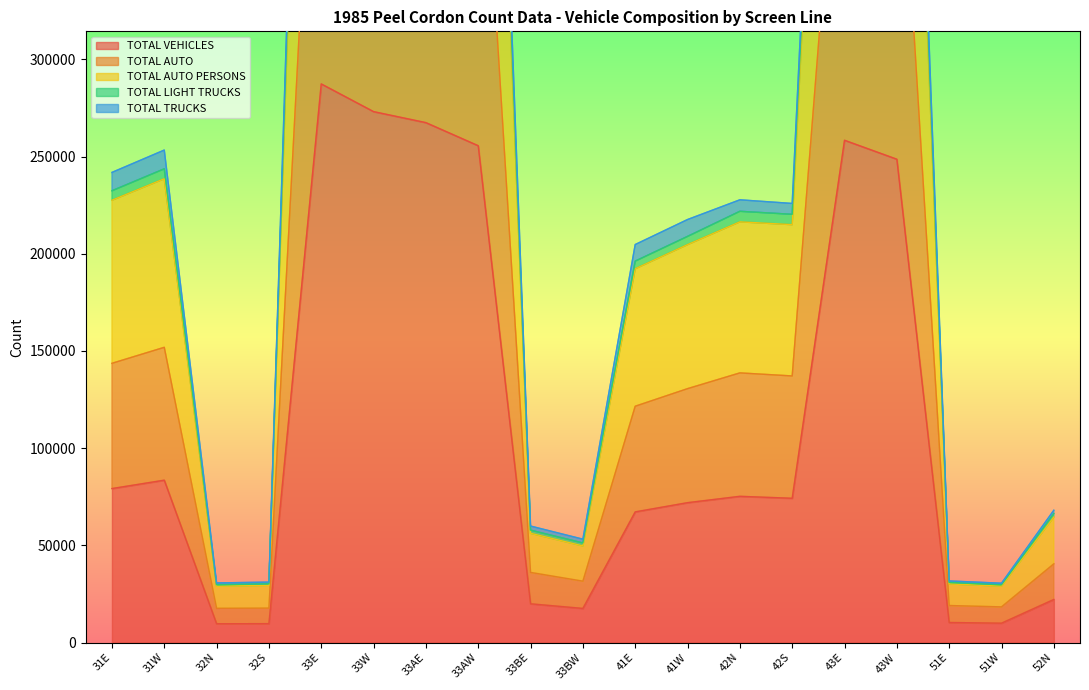

Where is the first local maximum for TOTAL AUTO?

31W